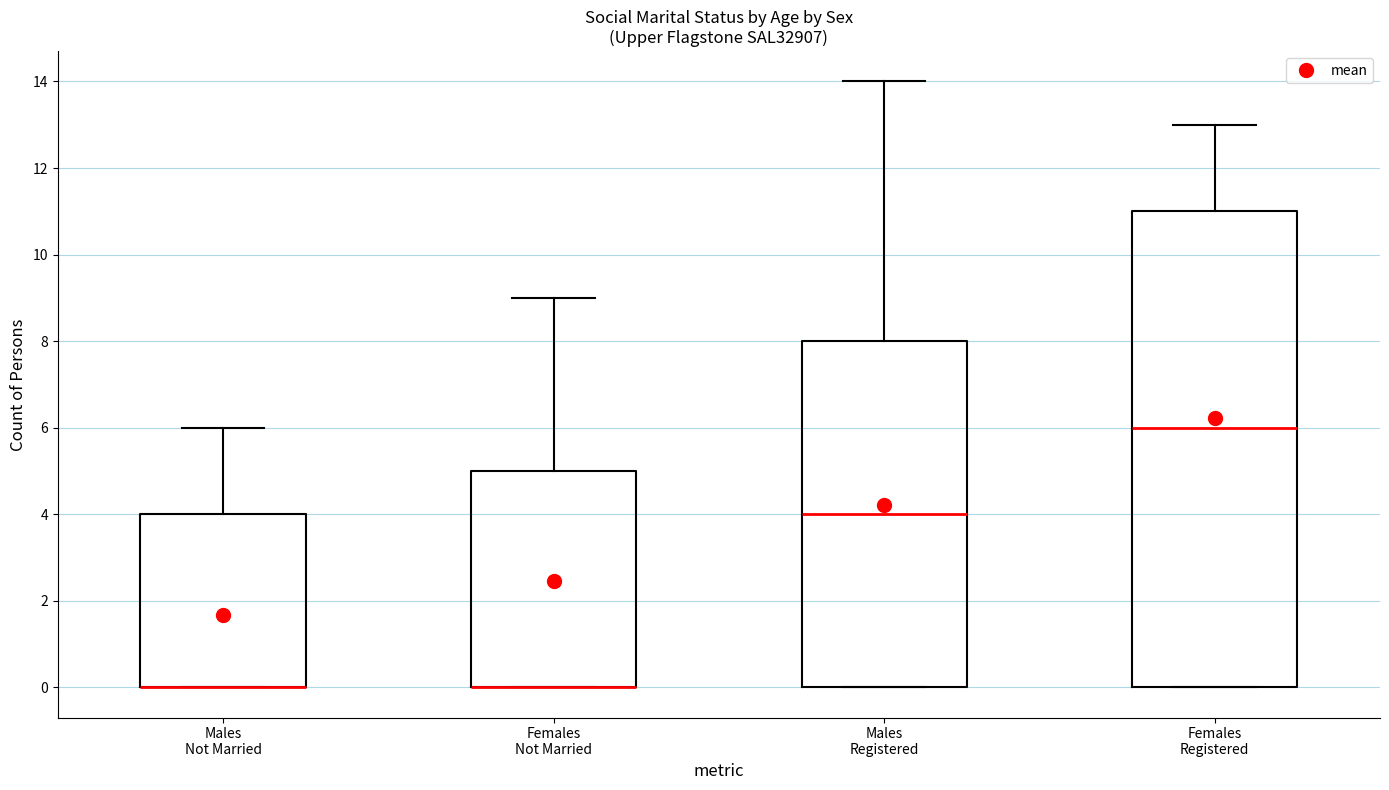

Reading left to right, transcribe this box plot: for each box, give where its median line is, the range the box spans, and where its two whiskers end, as read against the y-axis. The values are not printed on the chart, so give them approximately, as read against the axis.

Males Not Married: median 0 (drawn on the box's lower edge), box 0 to 4, whiskers 0 to 6
Females Not Married: median 0 (drawn on the box's lower edge), box 0 to 5, whiskers 0 to 9
Males Registered: median 4, box 0 to 8, whiskers 0 to 14
Females Registered: median 6, box 0 to 11, whiskers 0 to 13